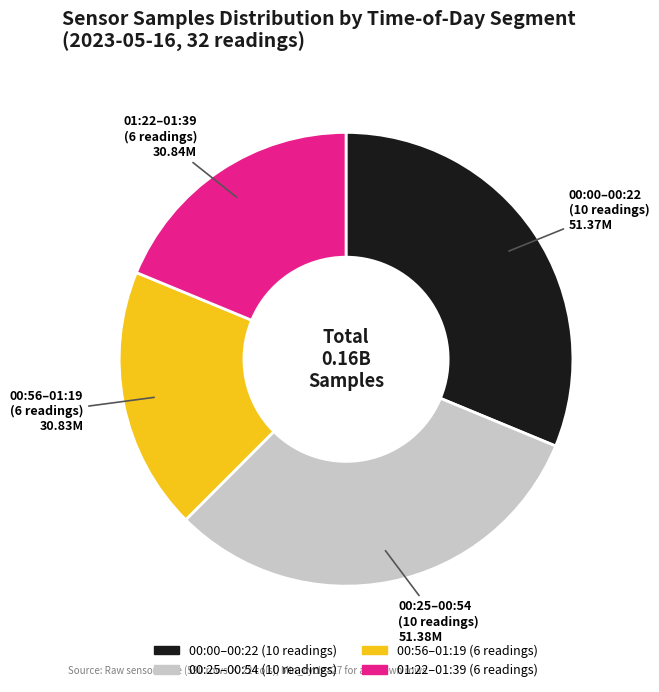

Is there a majority slice in this chart?

No